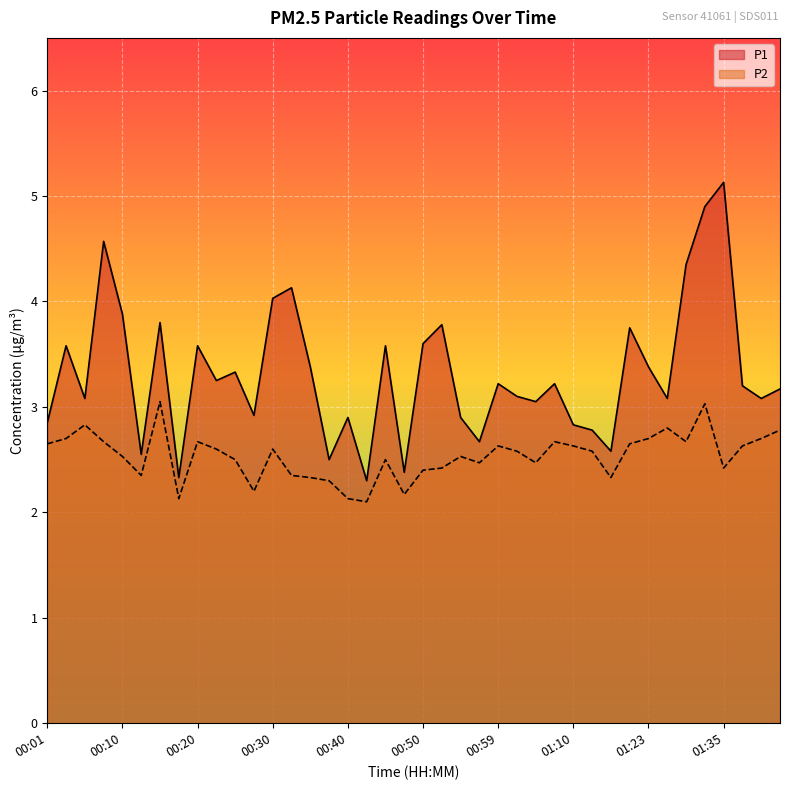

What are all the series names shown in the legend?

P1, P2